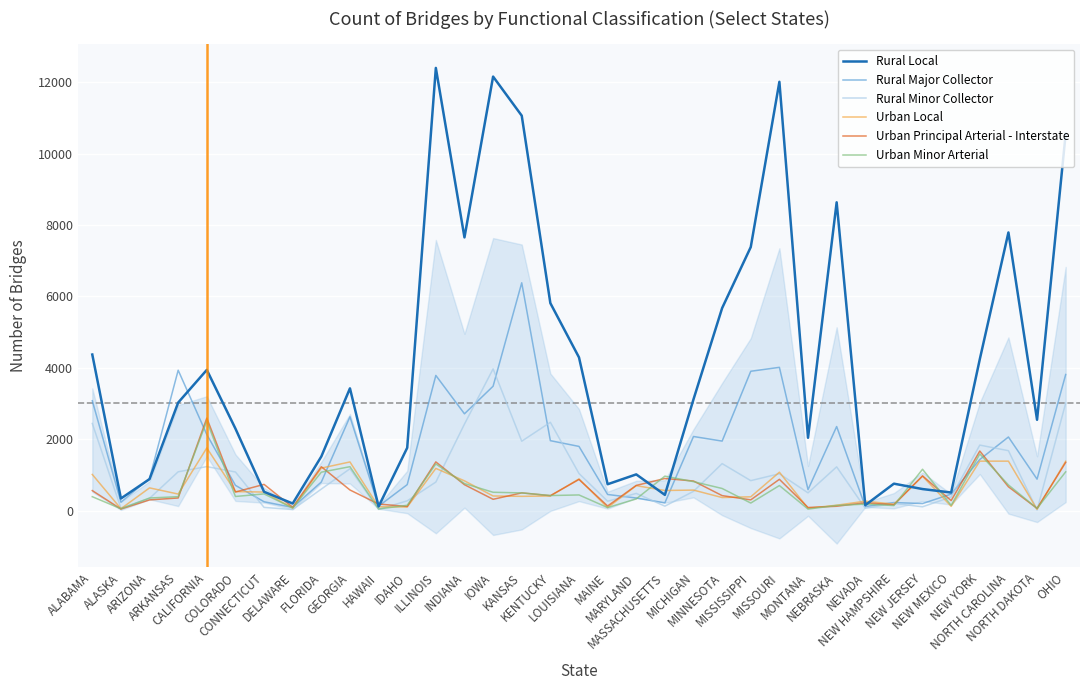

What value does the Rural Local series have at ILLINOIS, to the nearest 10?

12400